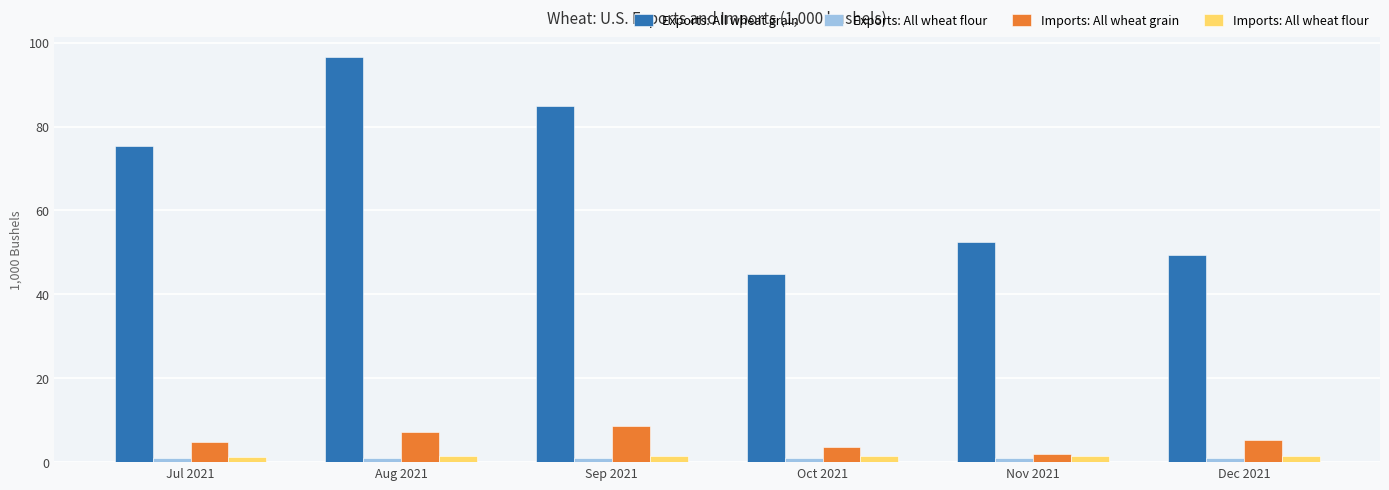

What position from the left is Oct 2021?

4